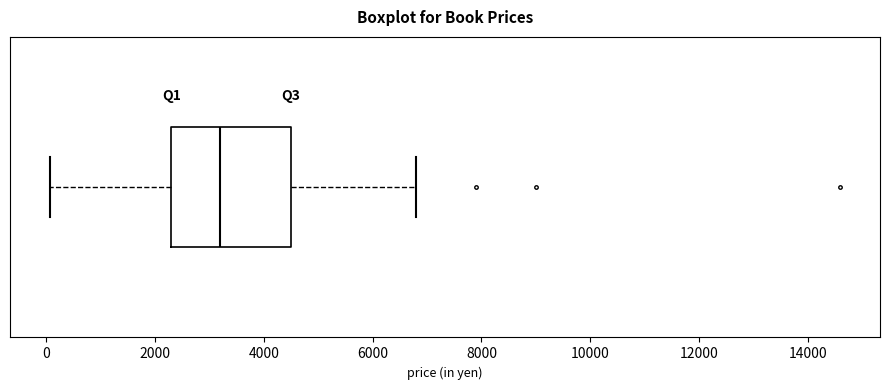

Transcribe this box plot: give where the median line is, the range the box spans, and where the two whiskers end, as read against the x-axis. The values are not printed on the chart, so give them approximately, as read against the axis.

median 3200, box 2400 to 4600, whiskers 0 to 6800